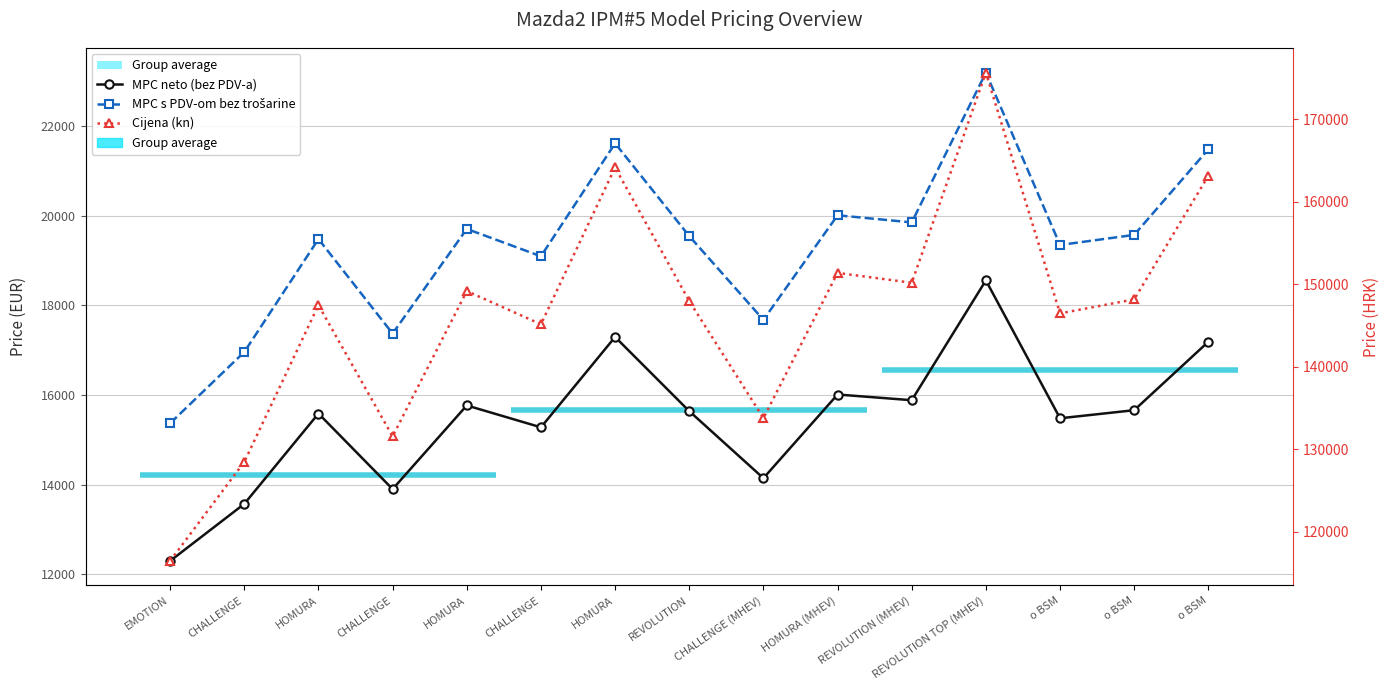

How many lines are shown in the chart?

3